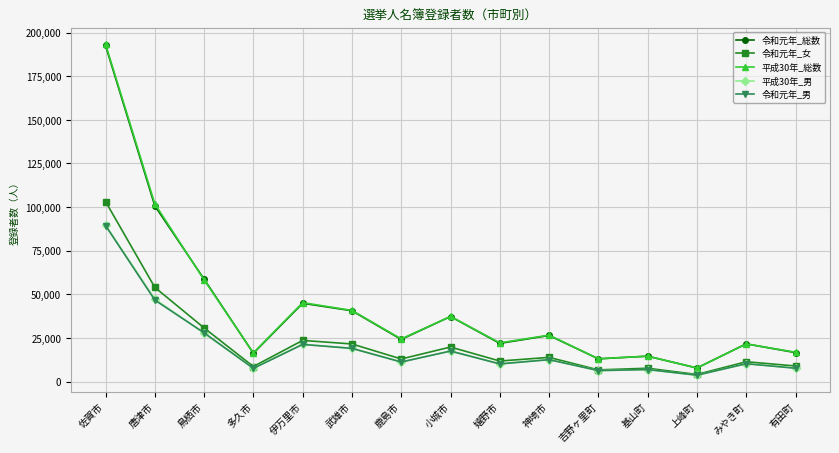

Is the value of 令和元年_男 at 鹿島市 greater than the value of 令和元年_総数 at 有田町?

No